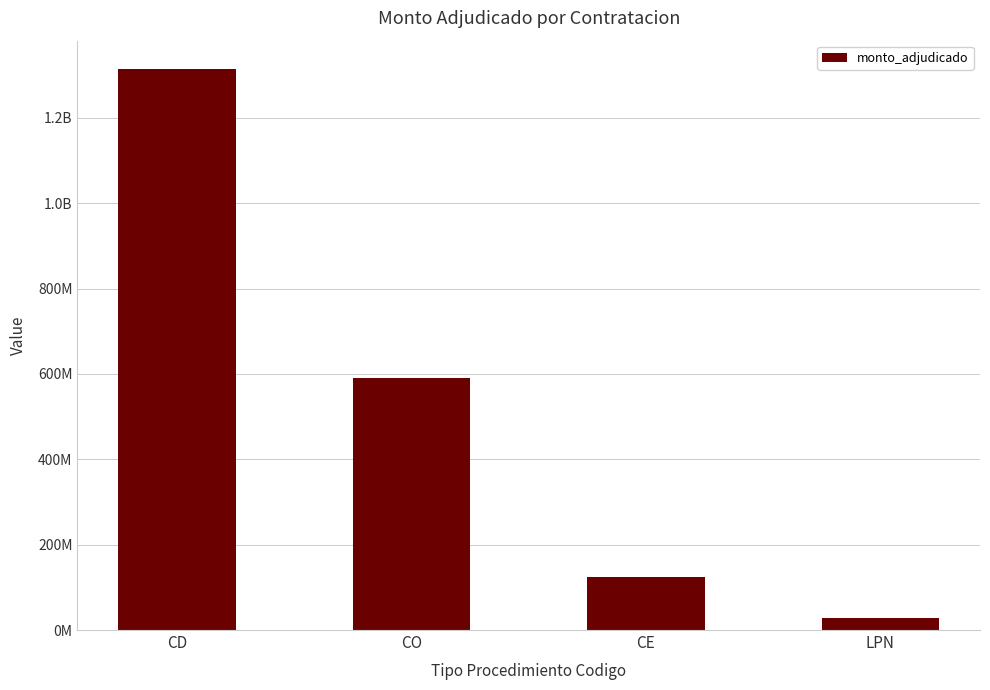

Rank the categories by value from lowest to highest.

LPN, CE, CO, CD